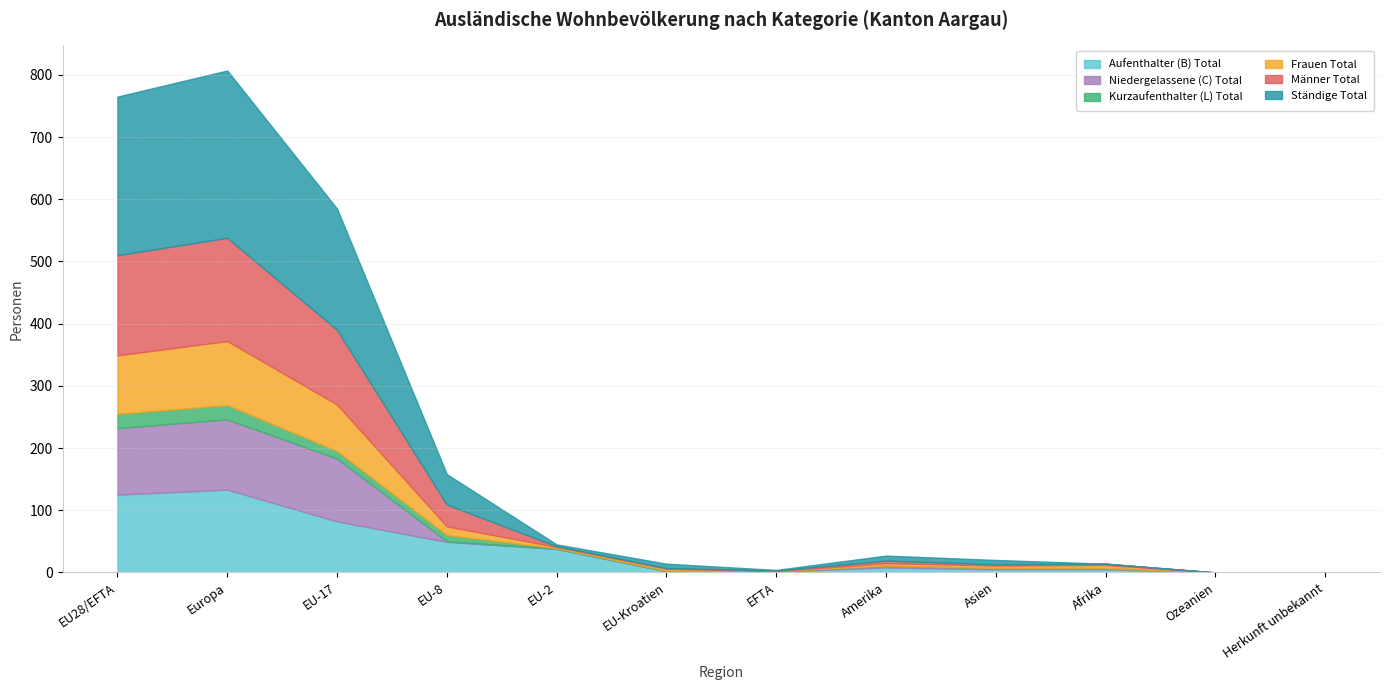

How many interior local valleys does the Ständige Total series have?

2